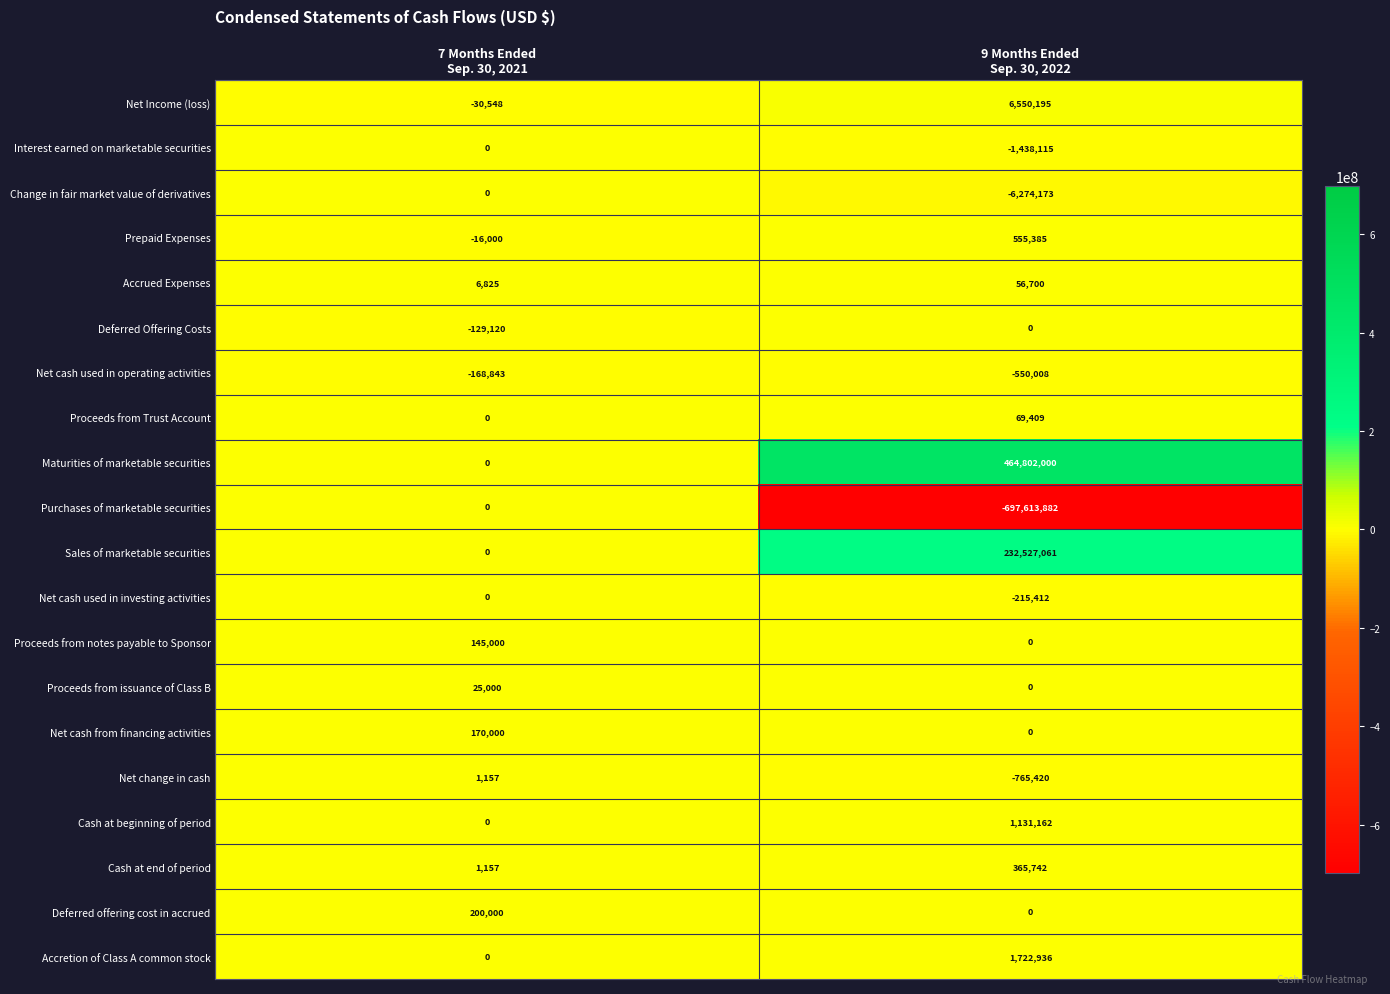

What is the minimum value shown in the chart?

-697613882